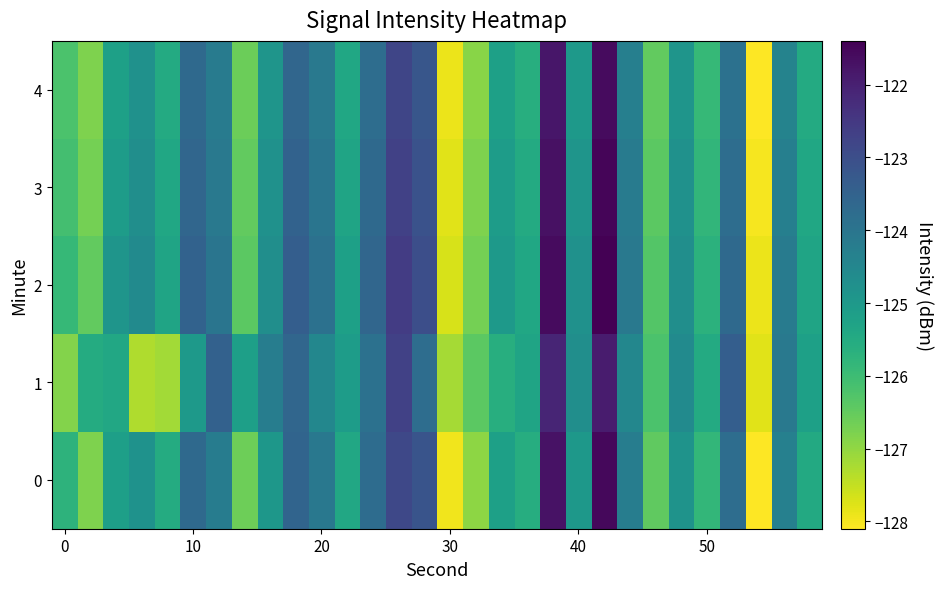

How many distinct data groups are displayed?

5